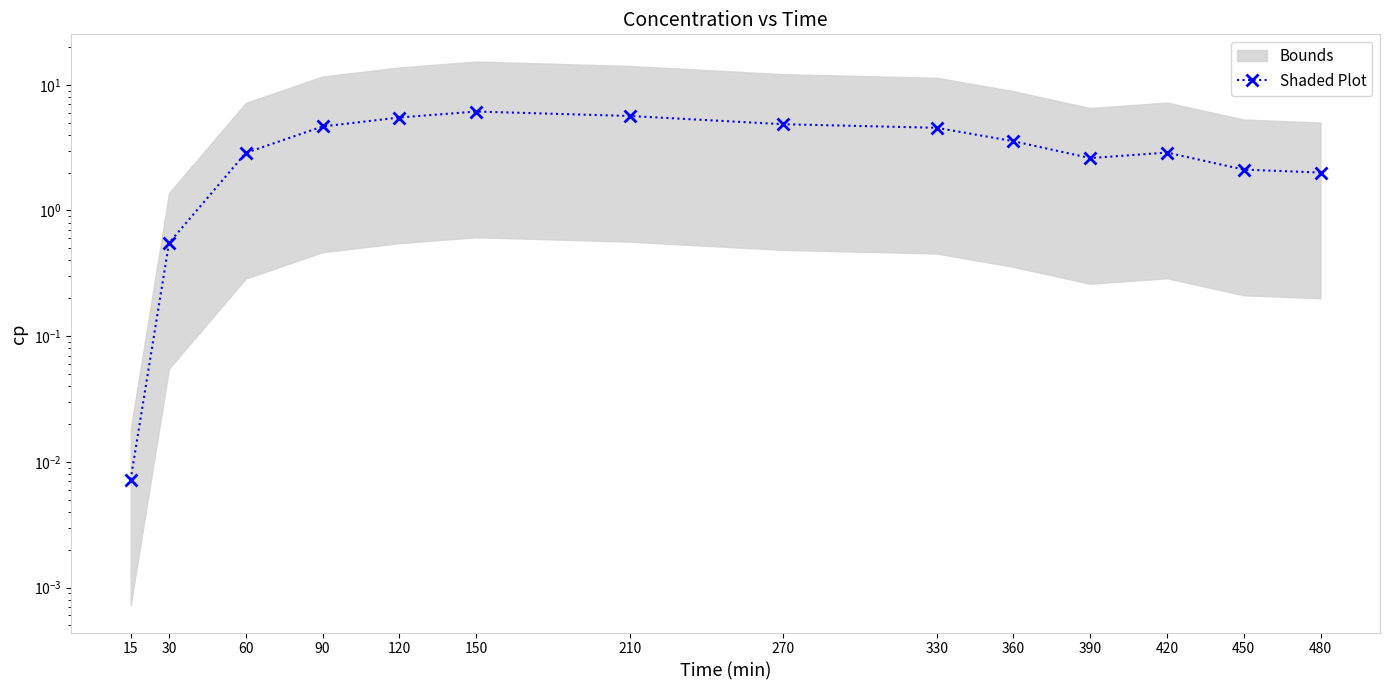

Is this an area chart (filled region under the line)?

No